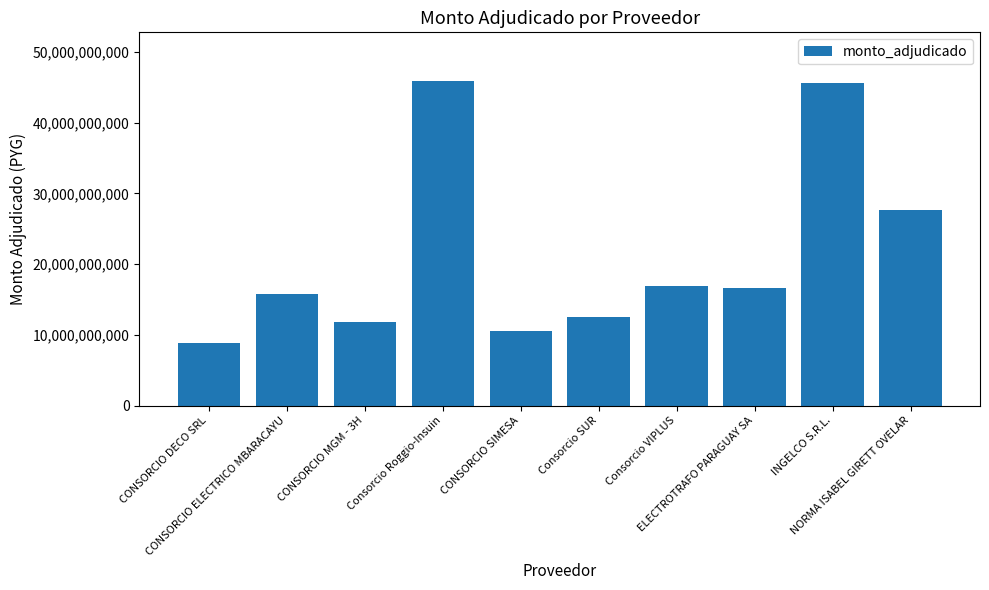

Where does the data first go above 16642073158?

Consorcio Roggio-Insuin